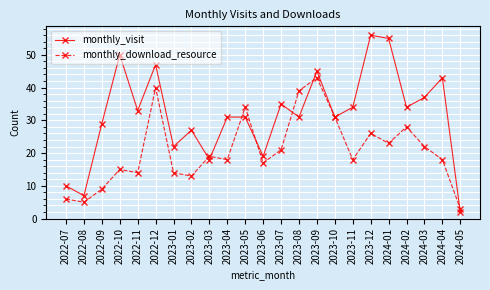

Does the chart display data point markers on the line(s)?

Yes